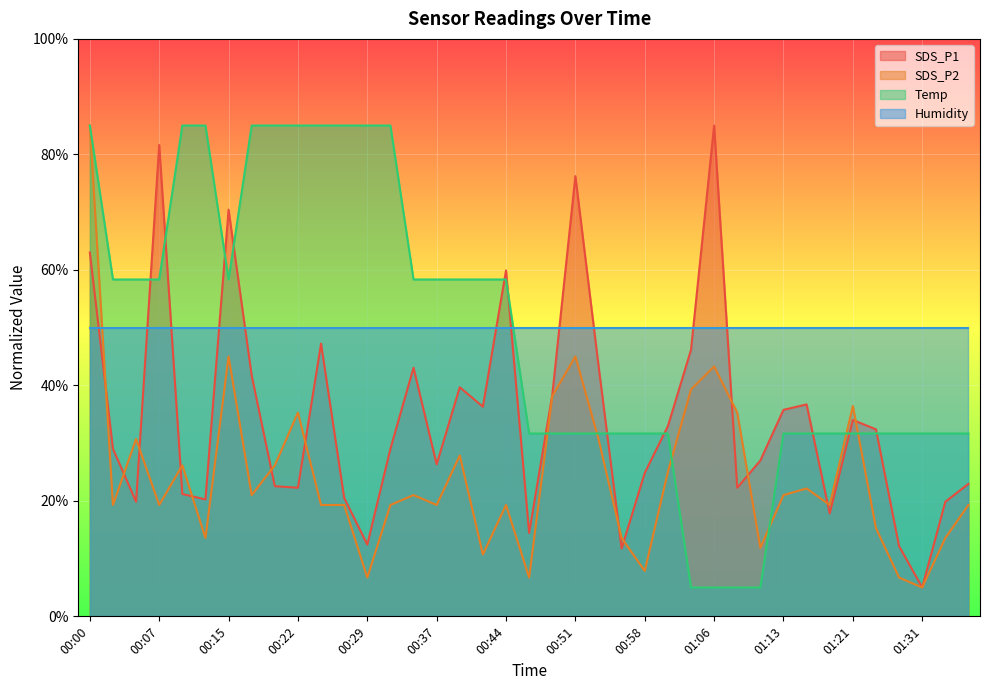

What is the label of the 8th point from the left?

00:17